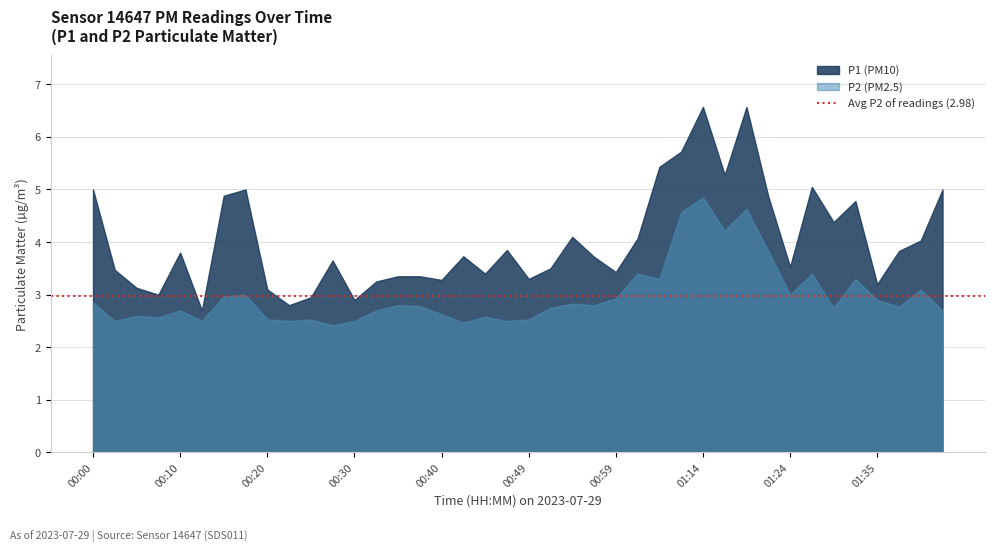

True or false: P2 and P1 intersect in this chart.

False